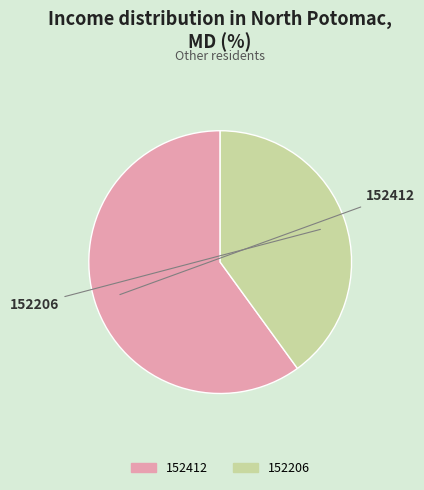

True or false: 152412 accounts for 60% of the total.

True